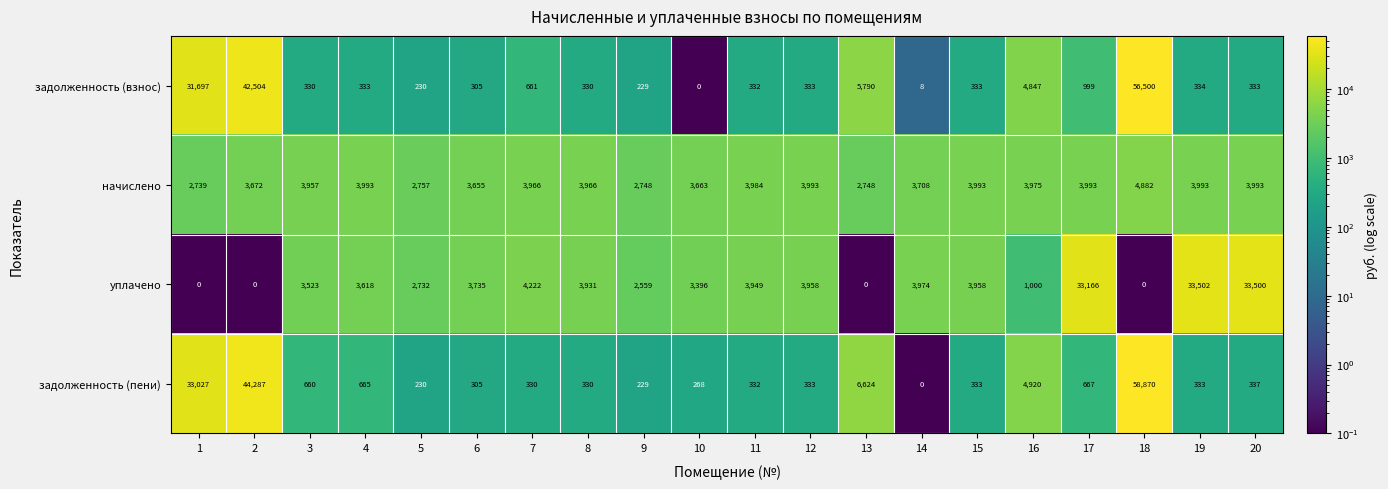

The value of задолженность (пени) at 15 is 572. True or false?

False